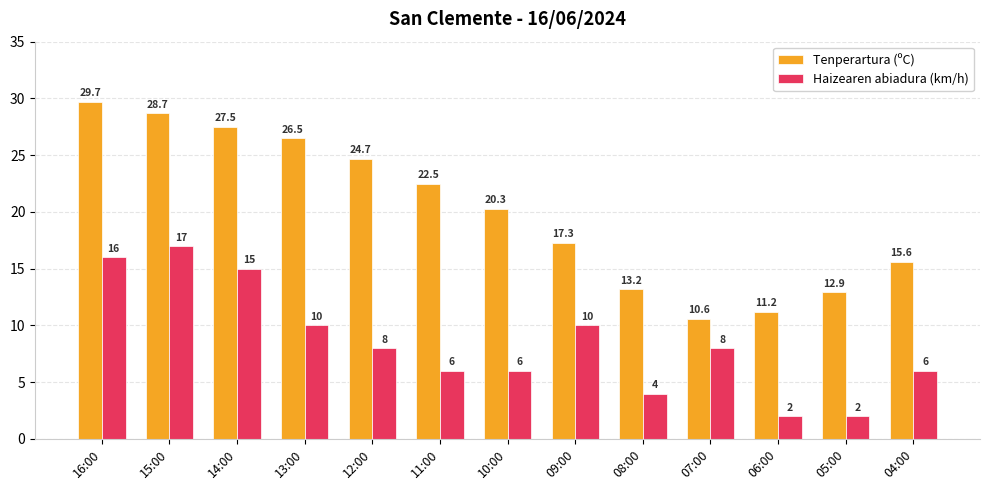

Rank the series at 06:00 from highest to lowest value.

Tenperartura (ºC), Haizearen abiadura (km/h)